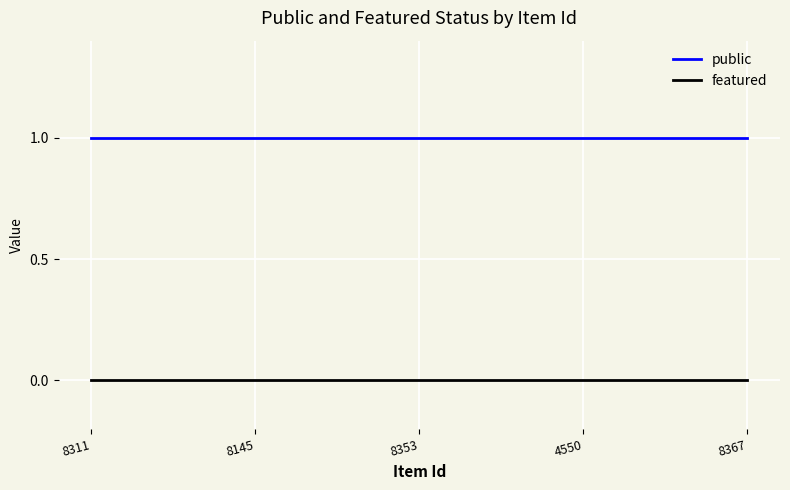

True or false: public and featured intersect in this chart.

False